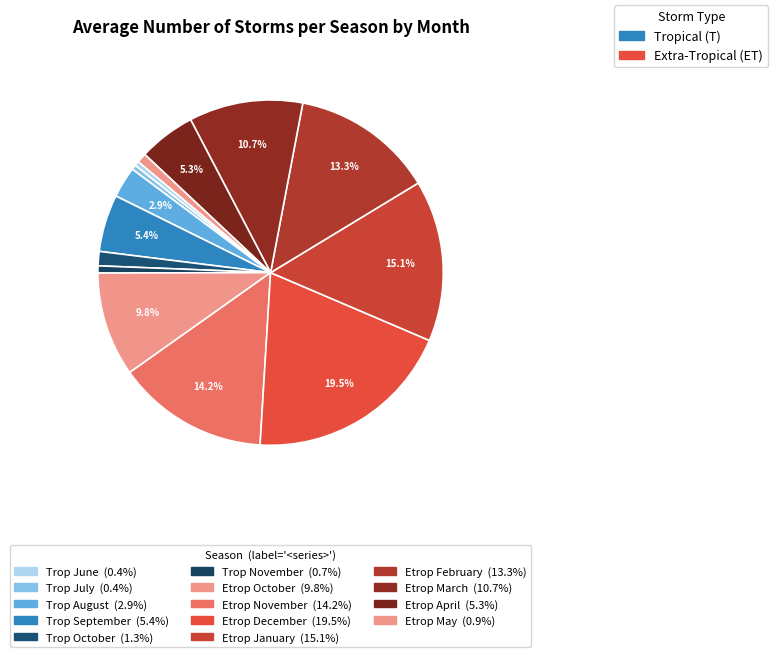

To the nearest percent, what is the average slice percentage?

7%